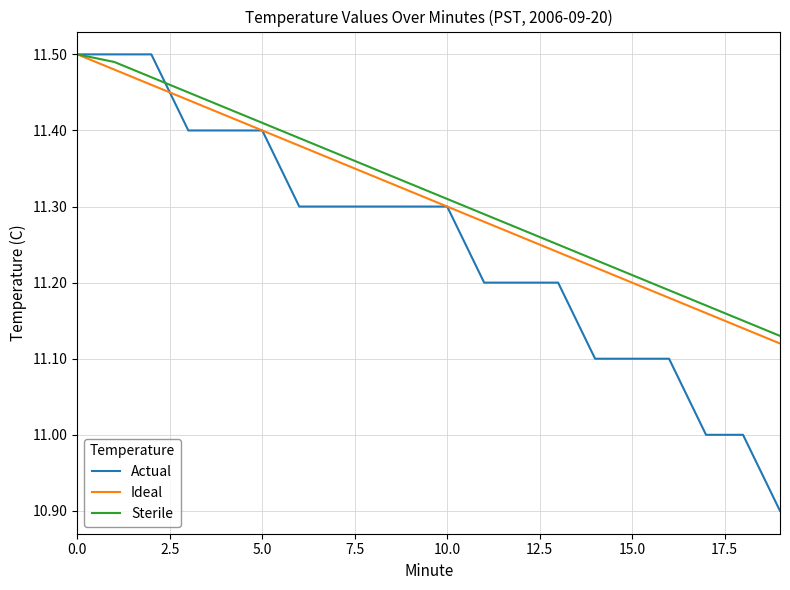

Which series has the widest spread of values?

Actual